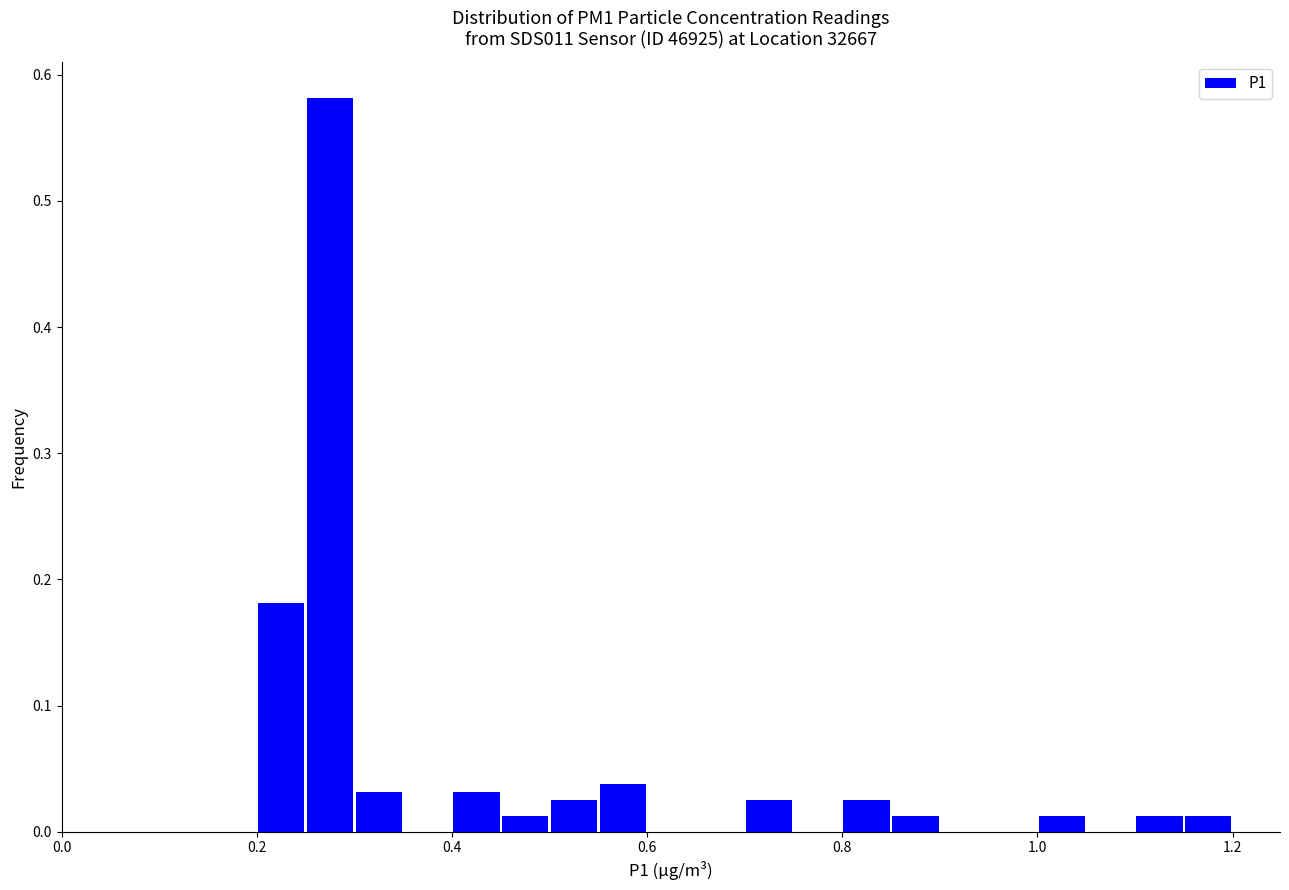

Read against the x-axis, roughly where is the centre of the tallest bar?

0.28